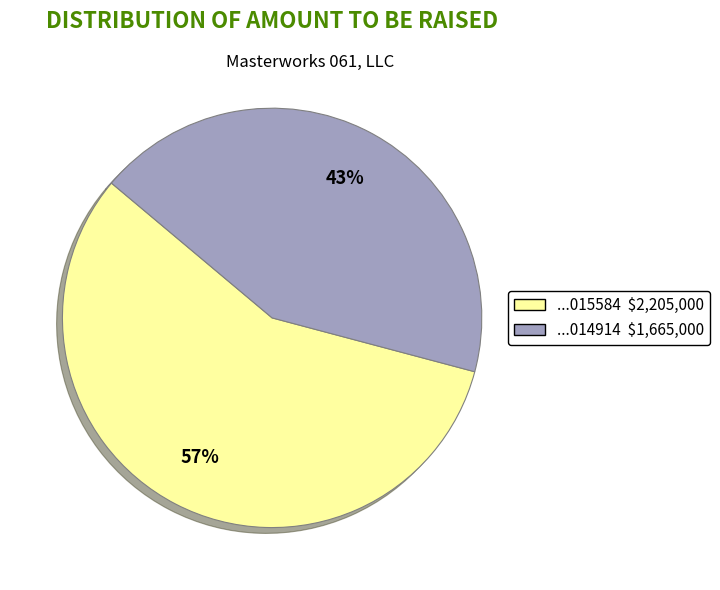

Is there a majority slice in this chart?

Yes